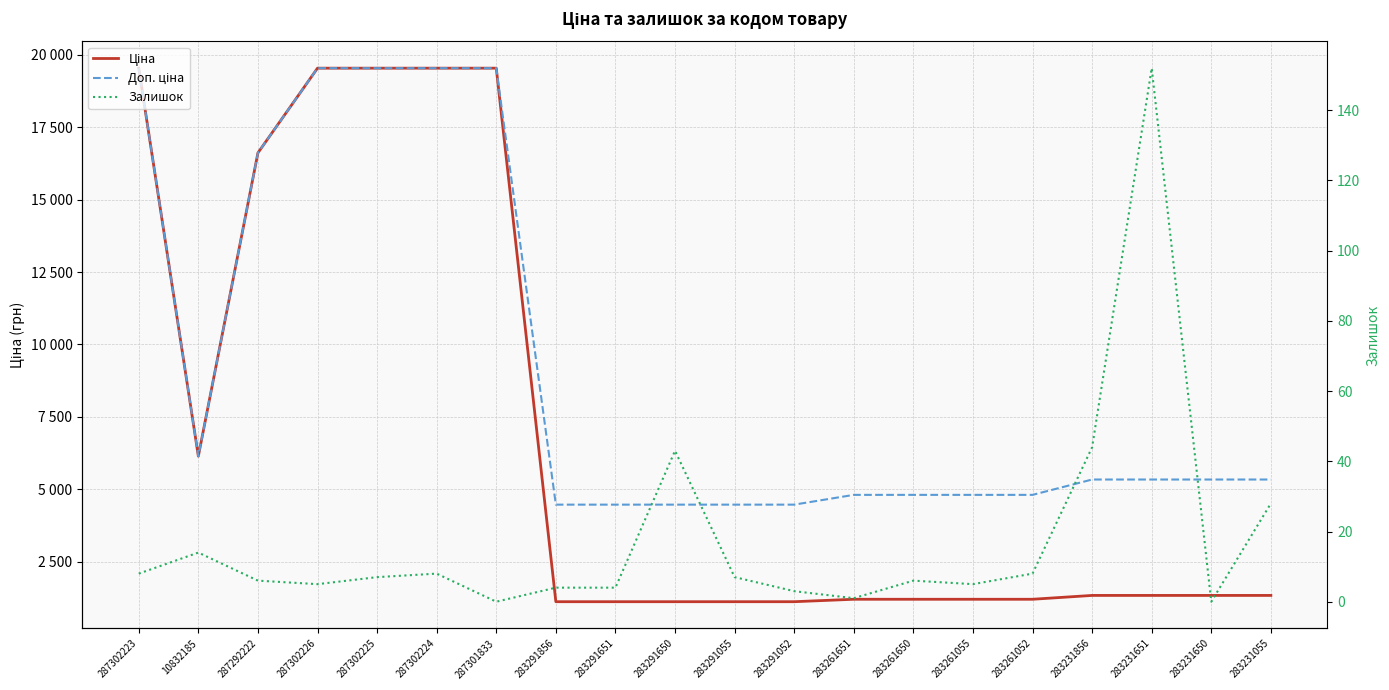

Rank the series at 283231651 from lowest to highest value.

Залишок, Ціна, Доп. ціна